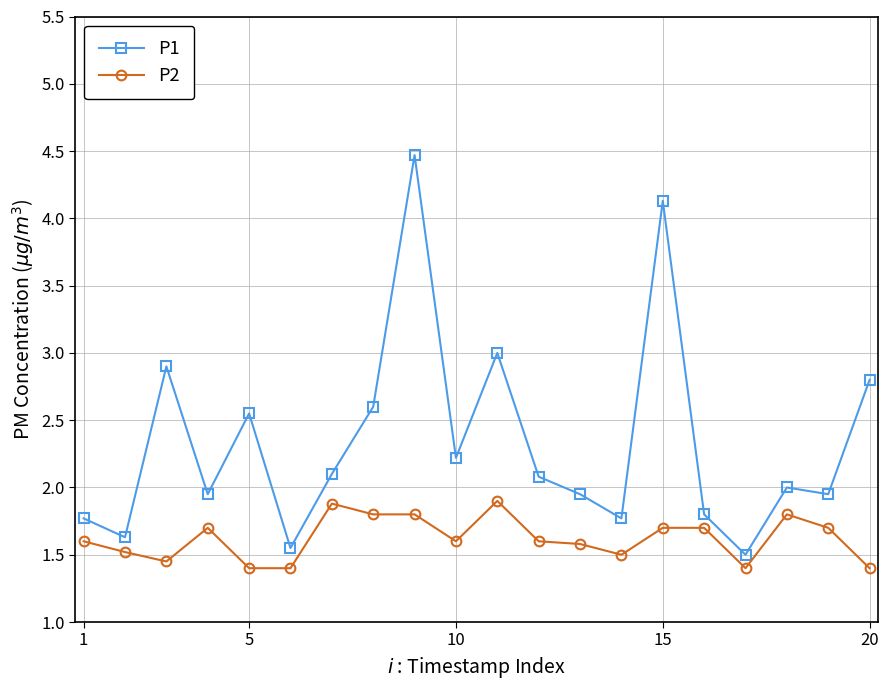

How many P2 values are between 1 and 2?

20